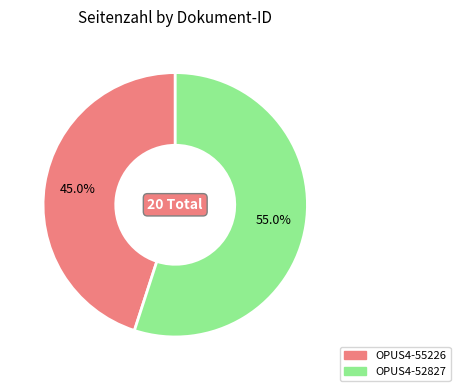

Count the number of slices in the pie.

2